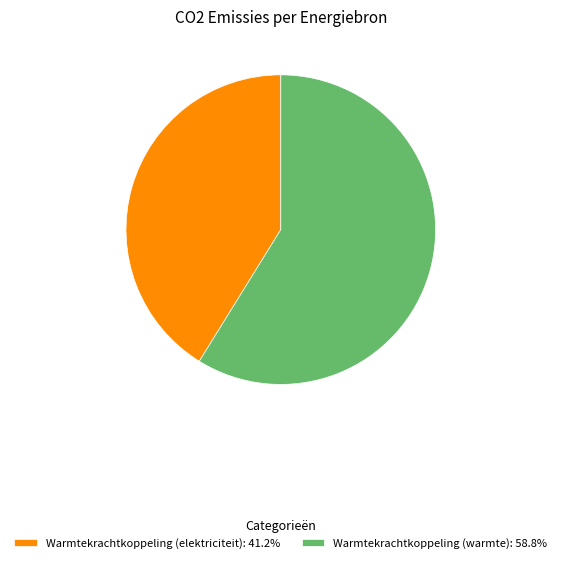

What is the ratio of the value at Warmtekrachtkoppeling (elektriciteit): 41.2% to the value at Warmtekrachtkoppeling (warmte): 58.8%?

0.7